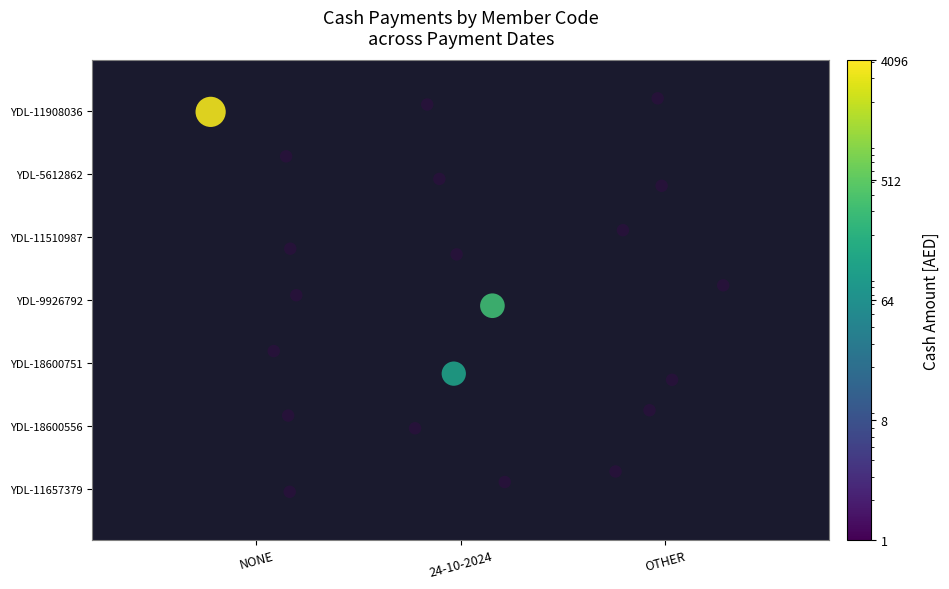

Reading right to left, list all the values displayed in this chart.

YDL-11657379: 0	0	0
YDL-18600556: 0	0	0
YDL-18600751: 0	110	0
YDL-9926792: 0	300	0
YDL-11510987: 0	0	0
YDL-5612862: 0	0	0
YDL-11908036: 0	0	3465